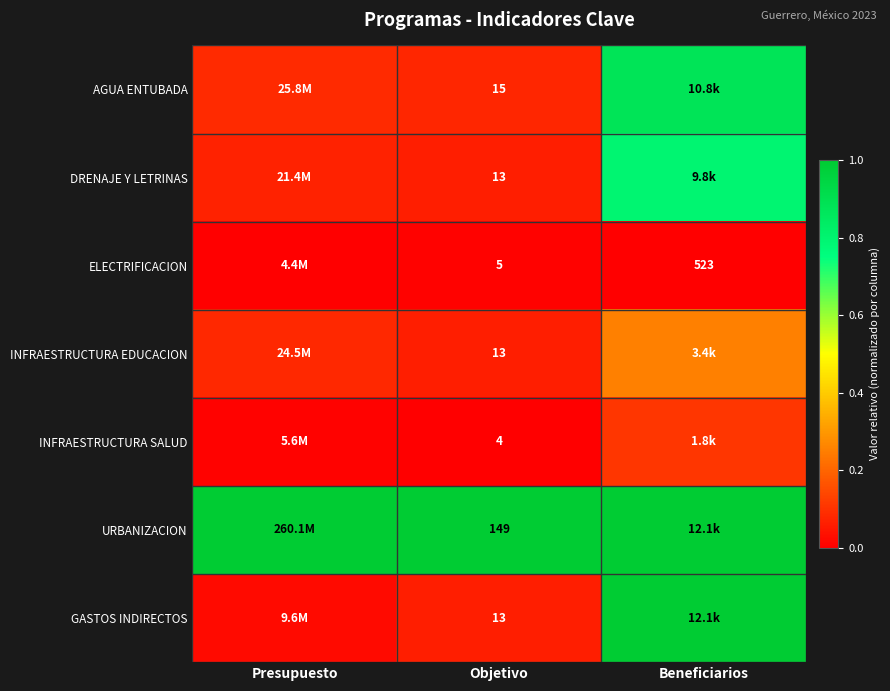

Which has a higher value, Objetivo or Presupuesto?

Presupuesto